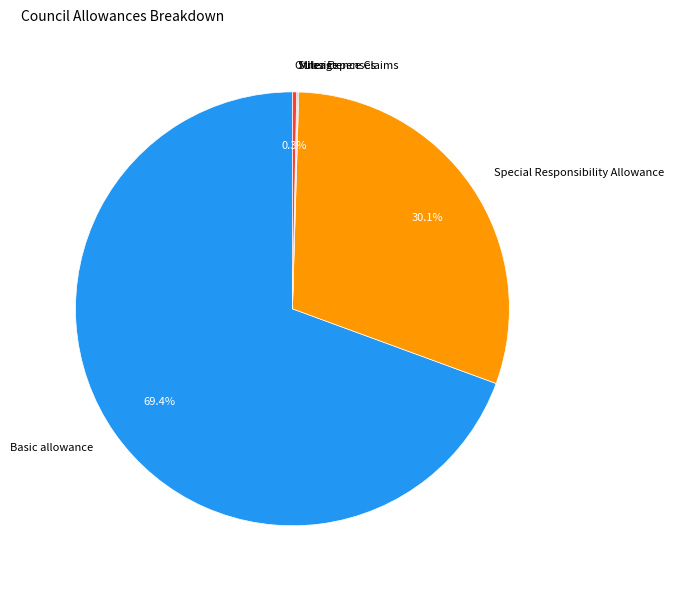

True or false: Other Expenses accounts for 0% of the total.

True